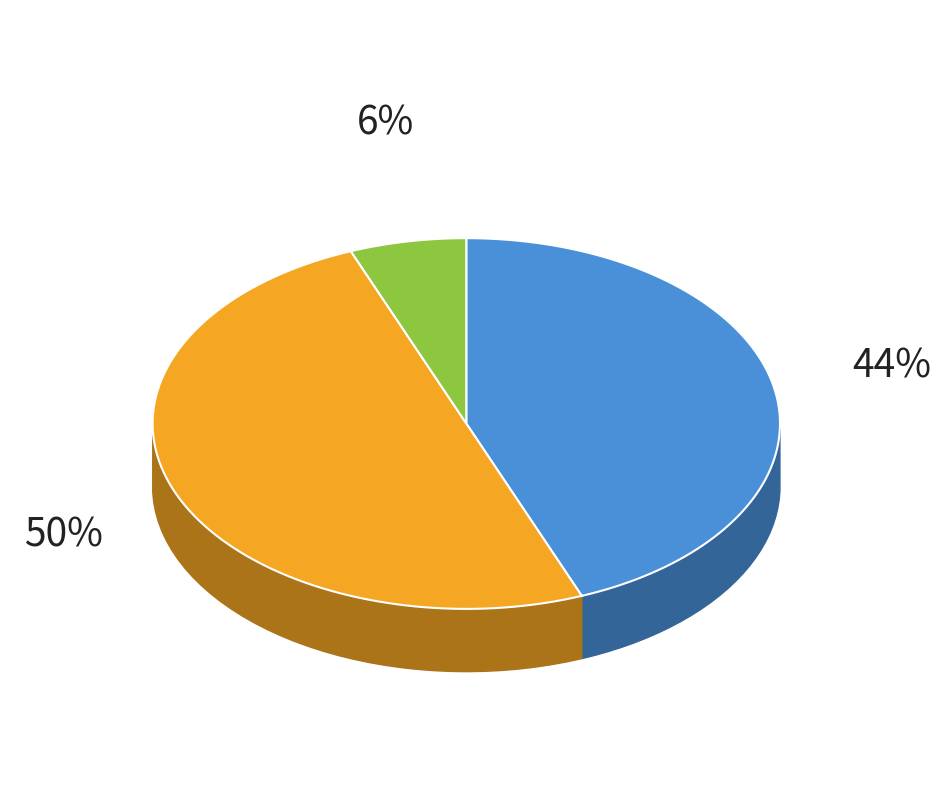

What percentage is NOT represented by rising?

56.0%